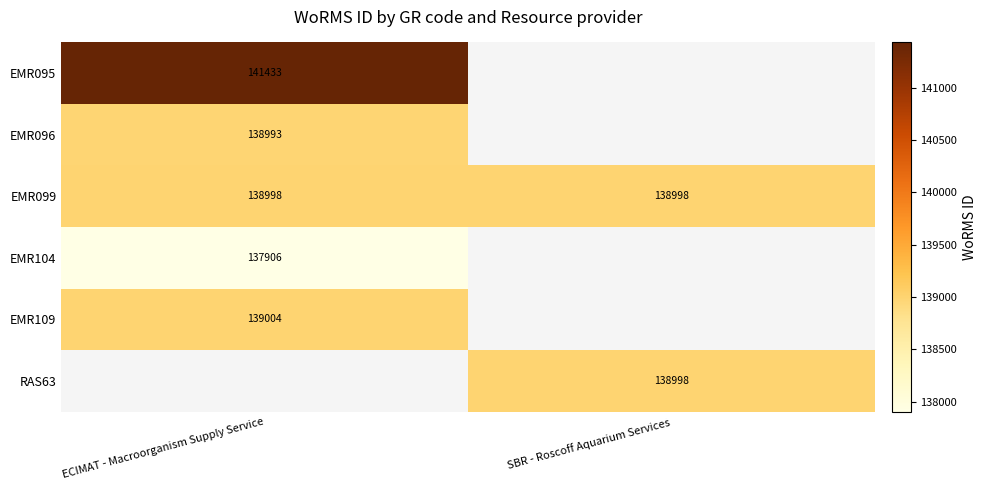

What is the lowest value of the EMR099 series?

138998